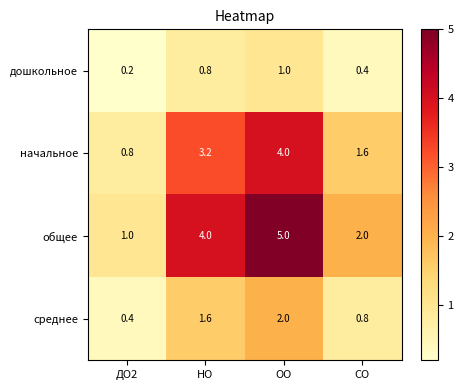

The value of среднее at ОО is 3.1. True or false?

False